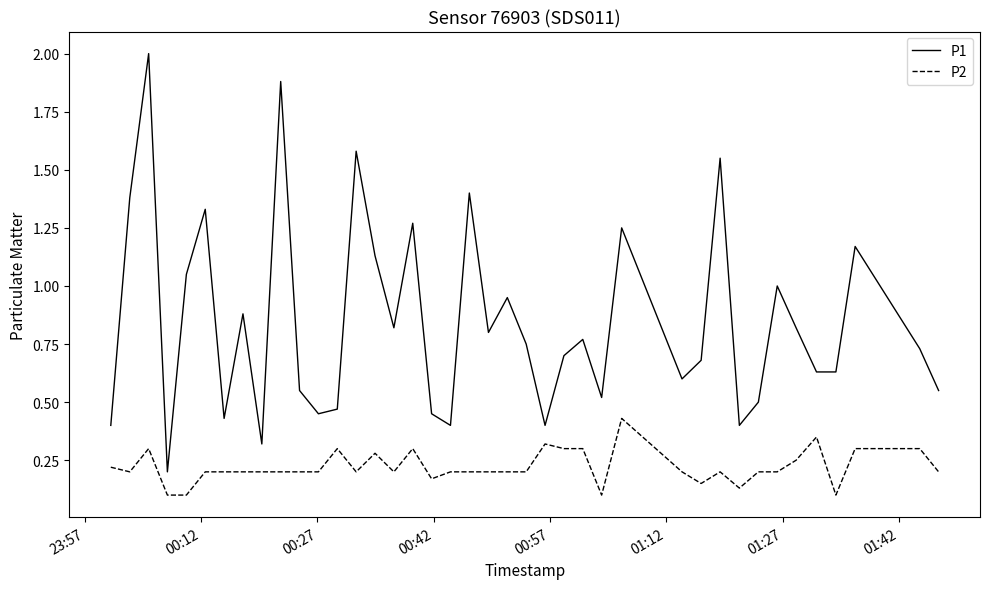

True or false: P2 and P1 cross at least once.

False